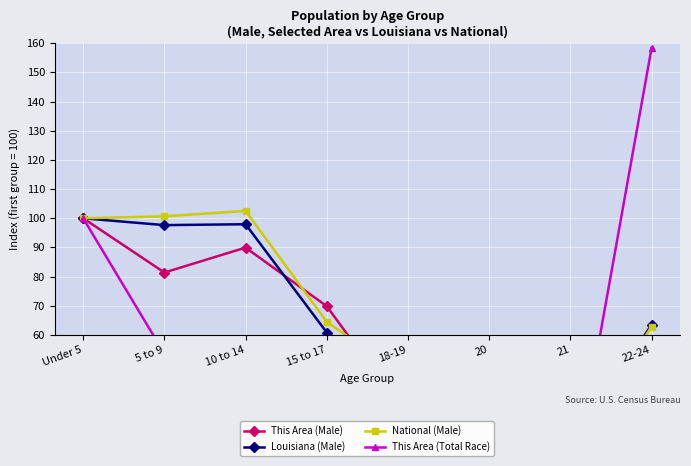

Is it true that This Area (Male) equals 33.2 at 22-24?

True